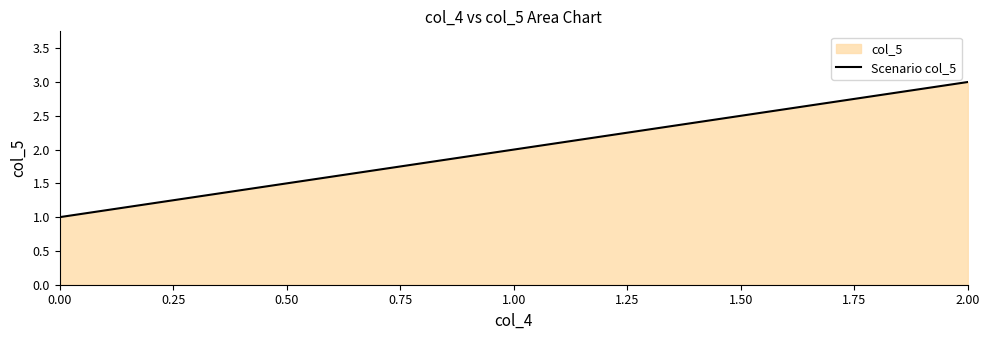

What is the change in value from 0.00 to 1.00?

+1